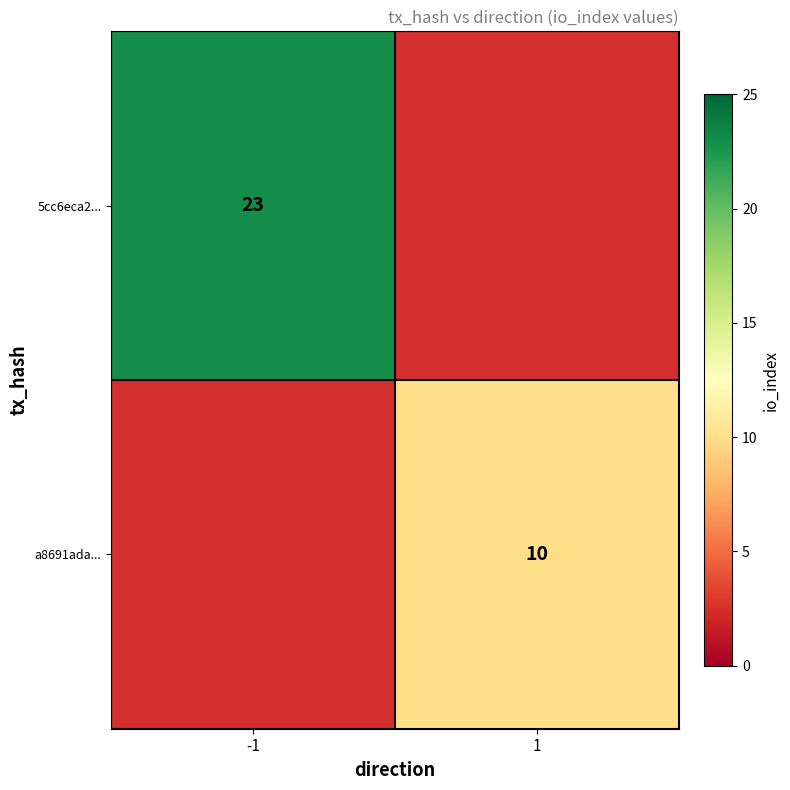

The a8691ada... series shows 10 at 1. True or false?

True